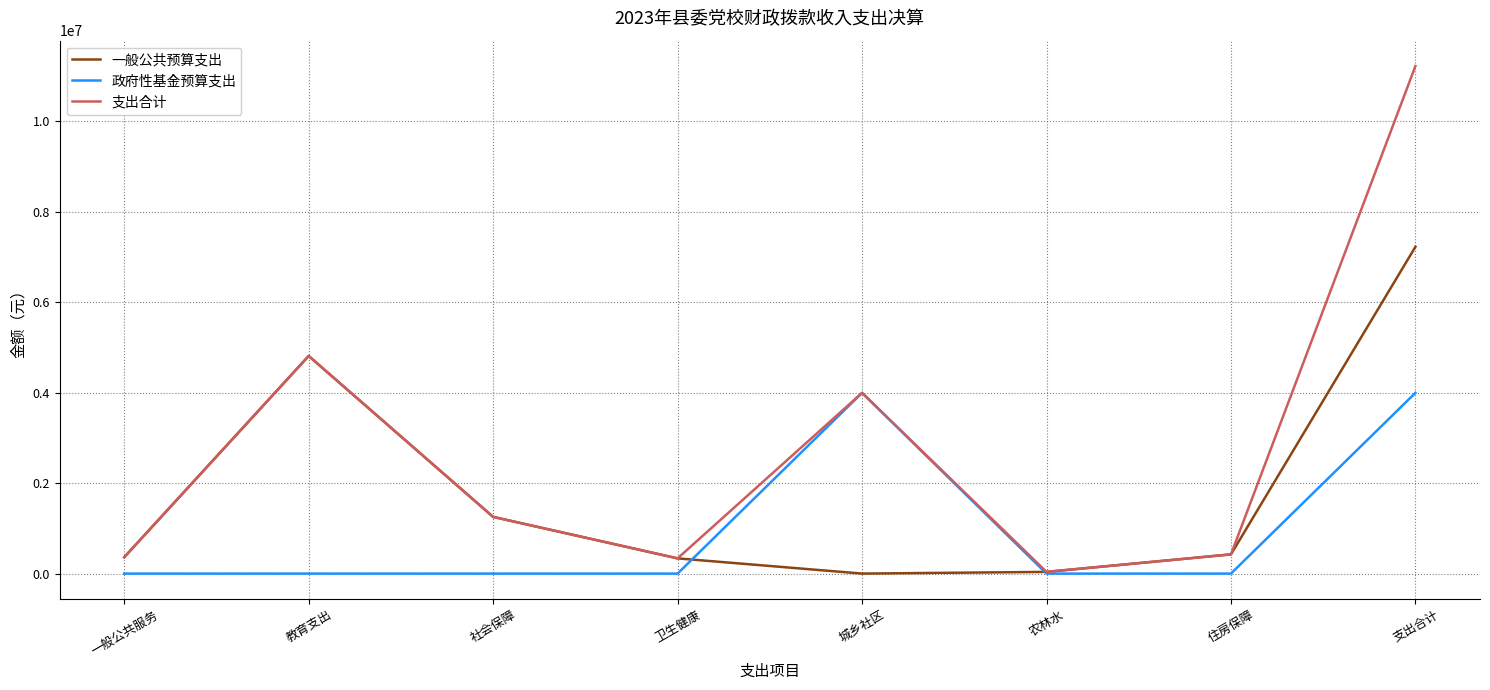

What value does the 支出合计 series have at 教育支出?

4808969.2